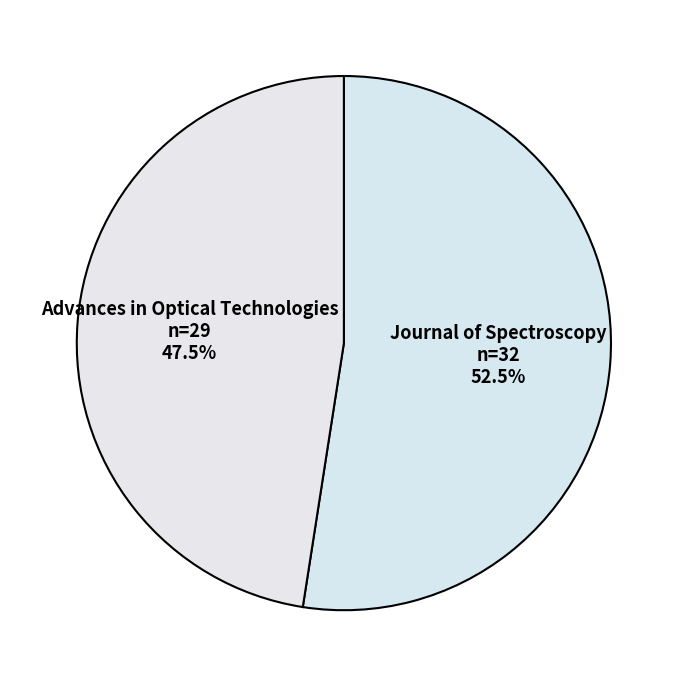

Rank the categories by value from lowest to highest.

Advances in Optical Technologies, Journal of Spectroscopy